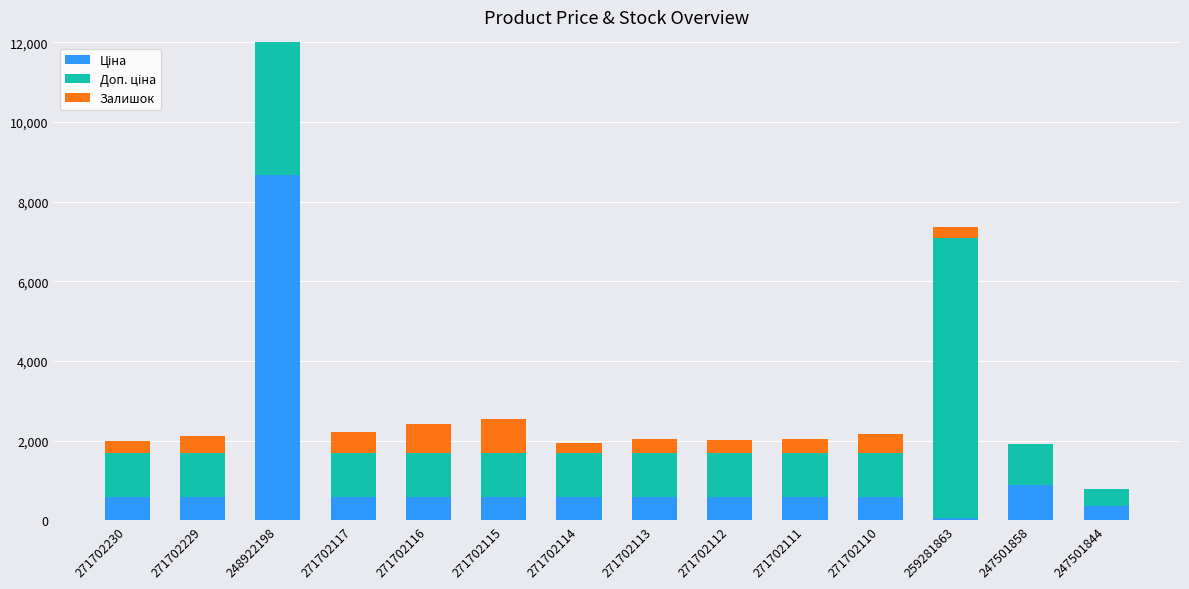

What are all the series names shown in the legend?

Ціна, Доп. ціна, Залишок